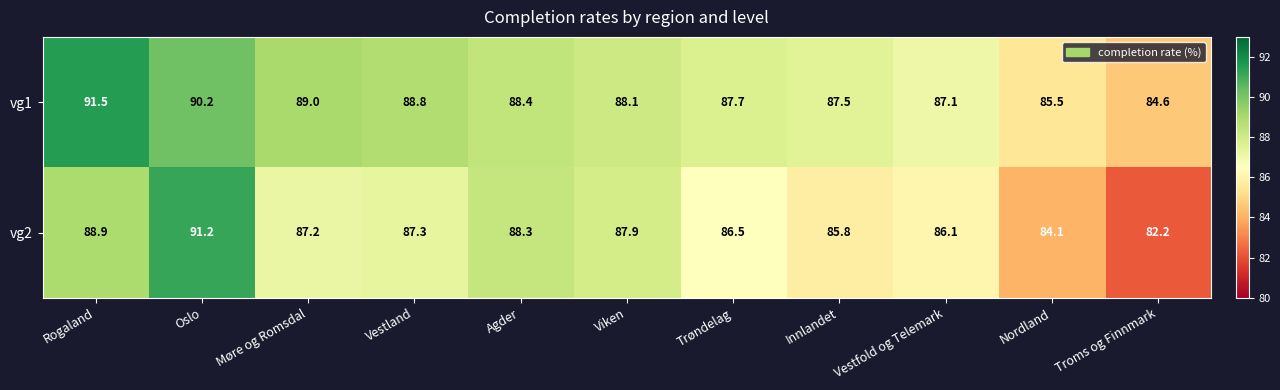

What is the minimum value shown in the chart?

82.2